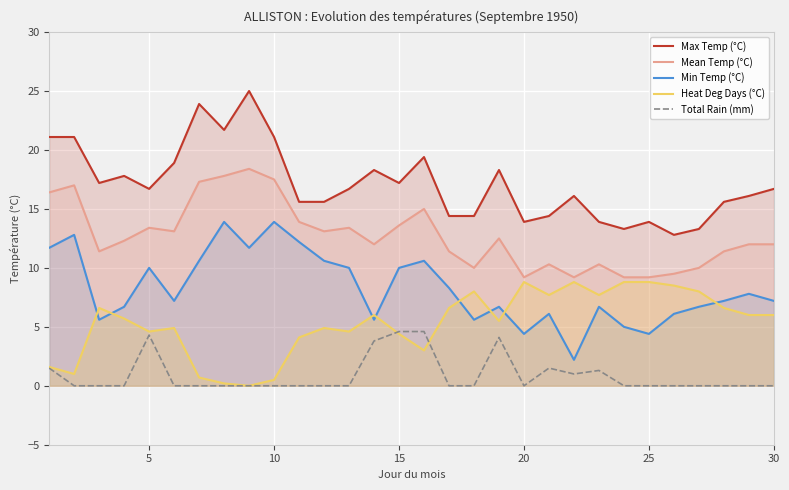

Read the Min Temp (°C) value at 30.

7.2